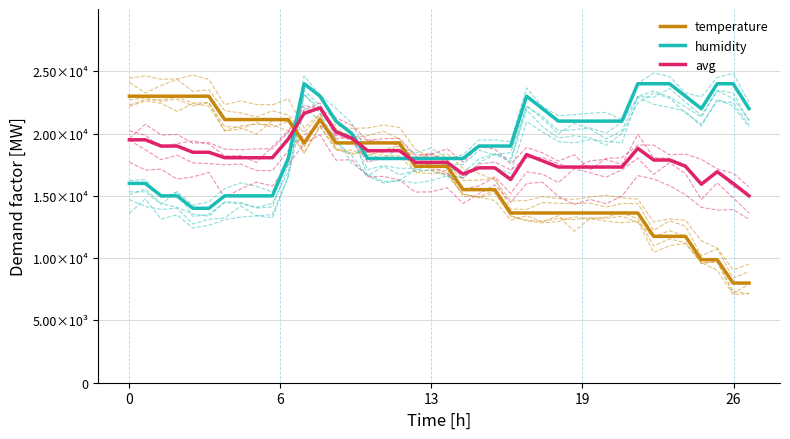

True or false: temperature and humidity cross at least once.

True